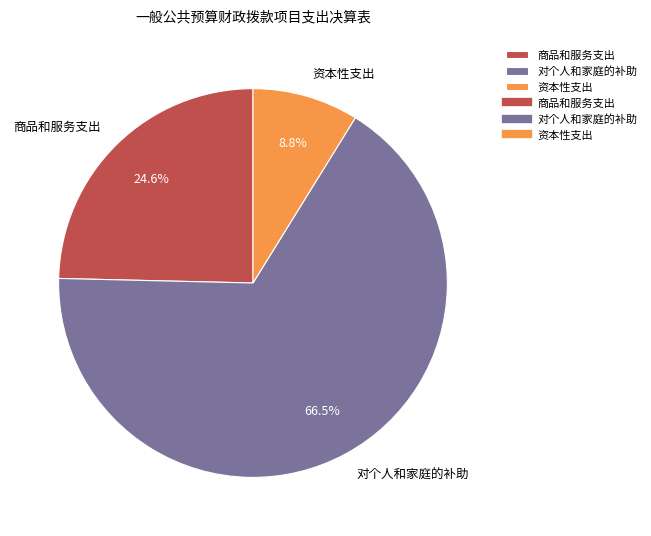

Which category has the smallest portion of the pie?

资本性支出